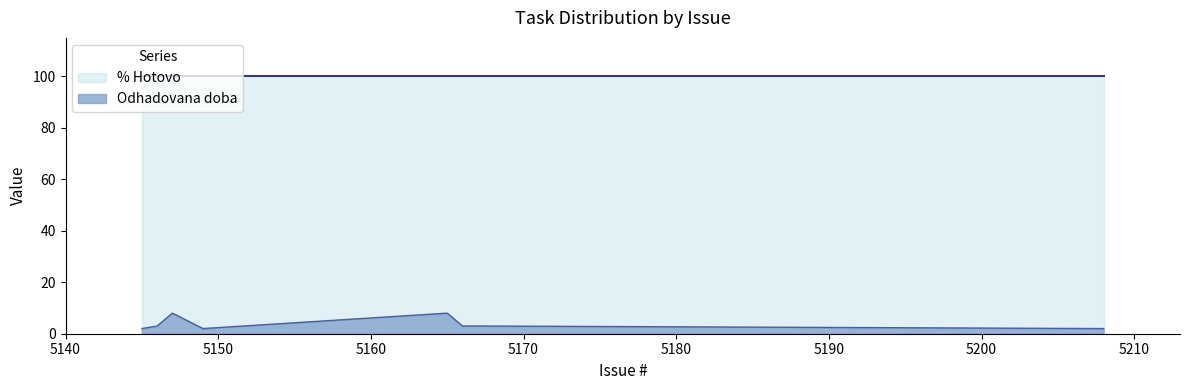

Reading left to right, what are all the values shown in this chart?

5145=2	5146=3	5147=8	5149=2	5165=8	5166=3	5167=3	5208=2